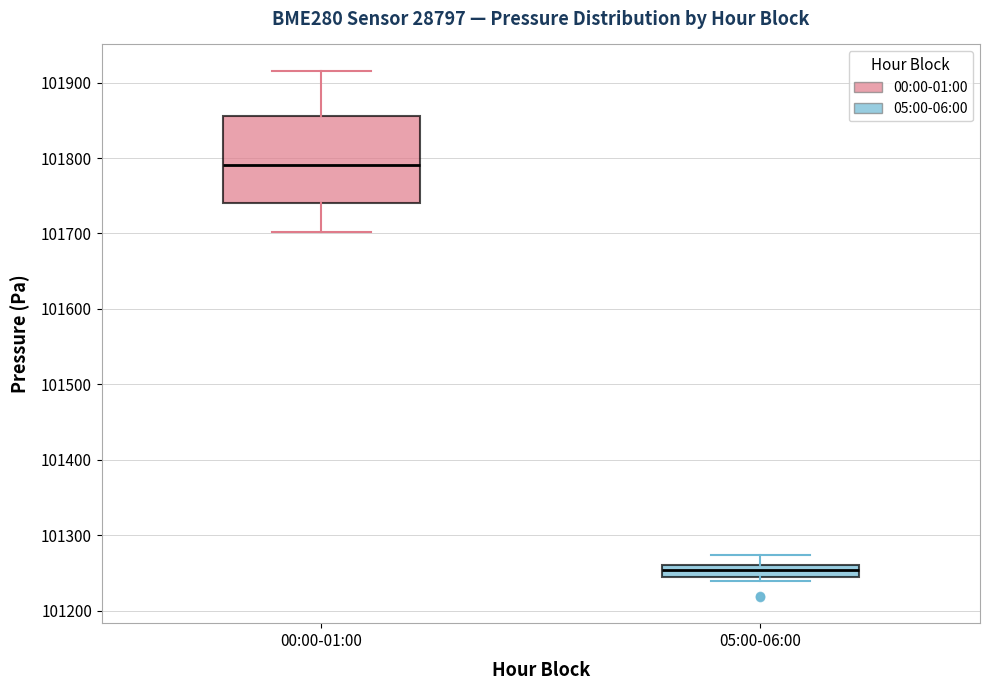

Which box has the highest median line?

00:00-01:00